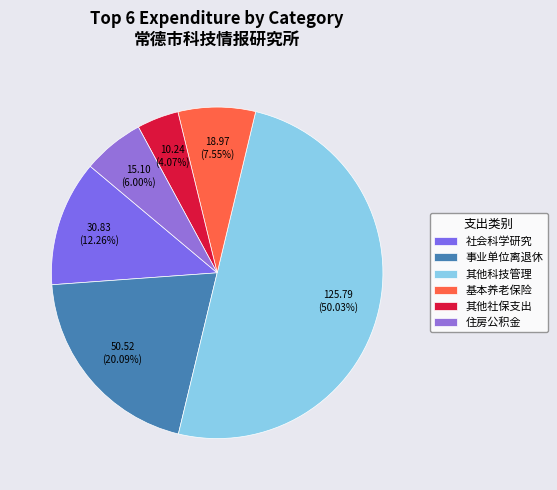

Does any single category account for the majority?

Yes